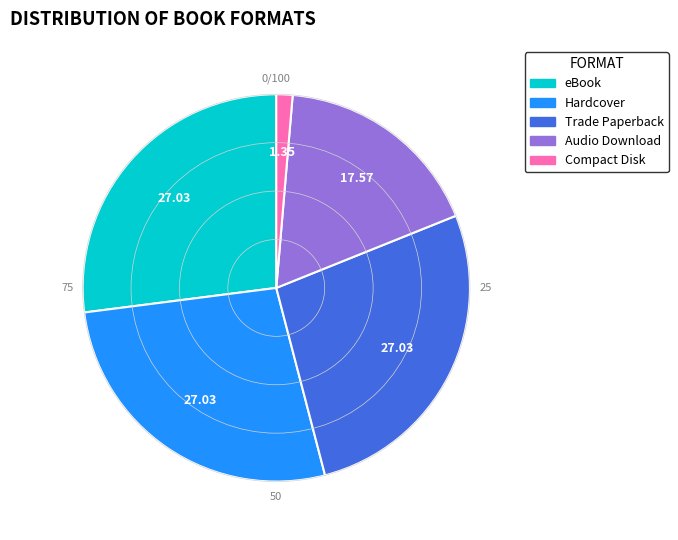

Does Trade Paperback account for over 50% of the chart?

No